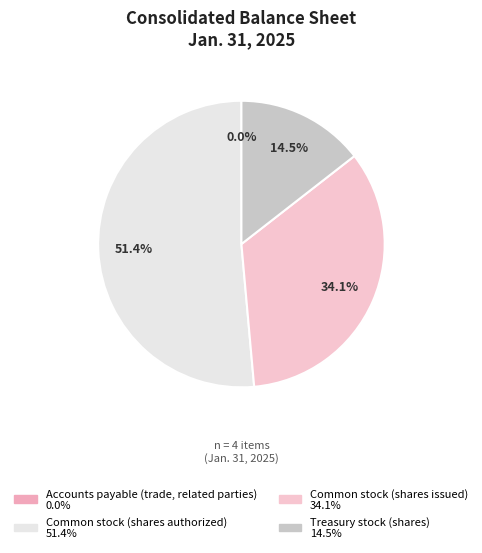

Does any single category account for the majority?

Yes